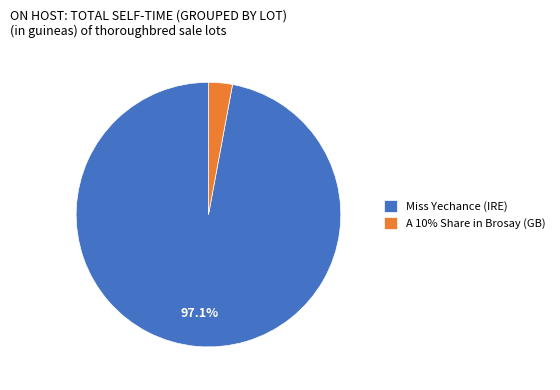

The A 10% Share in Brosay (GB) slice represents 14% of the pie. True or false?

False